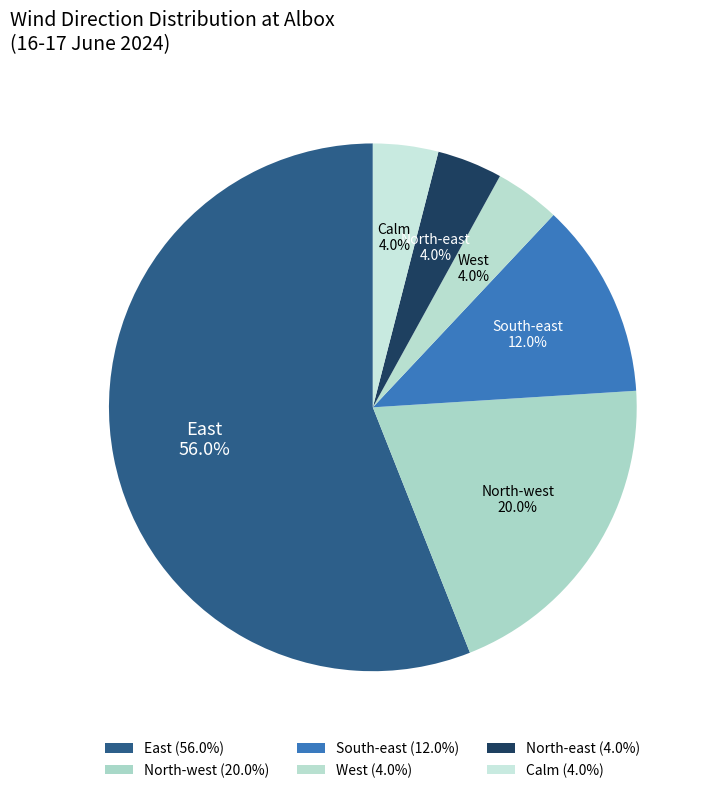

What is the total percentage of East and North-east?

60.0%